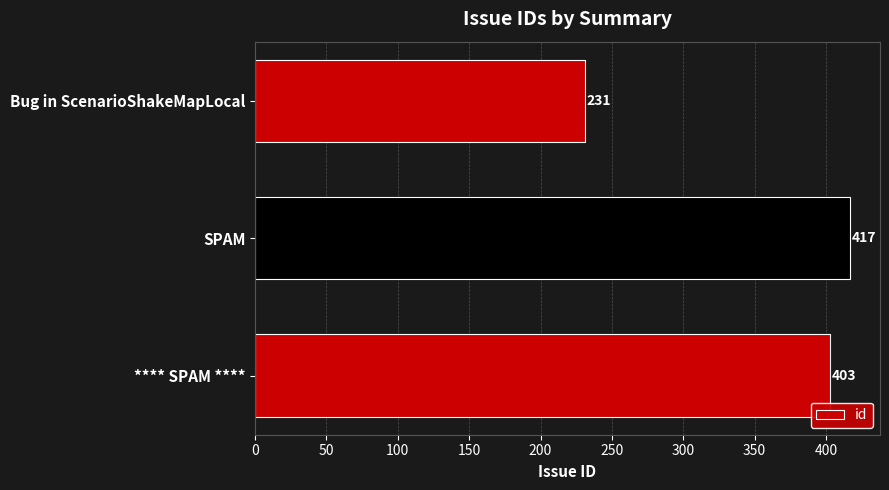

Is it true that the value at SPAM is 417?

True